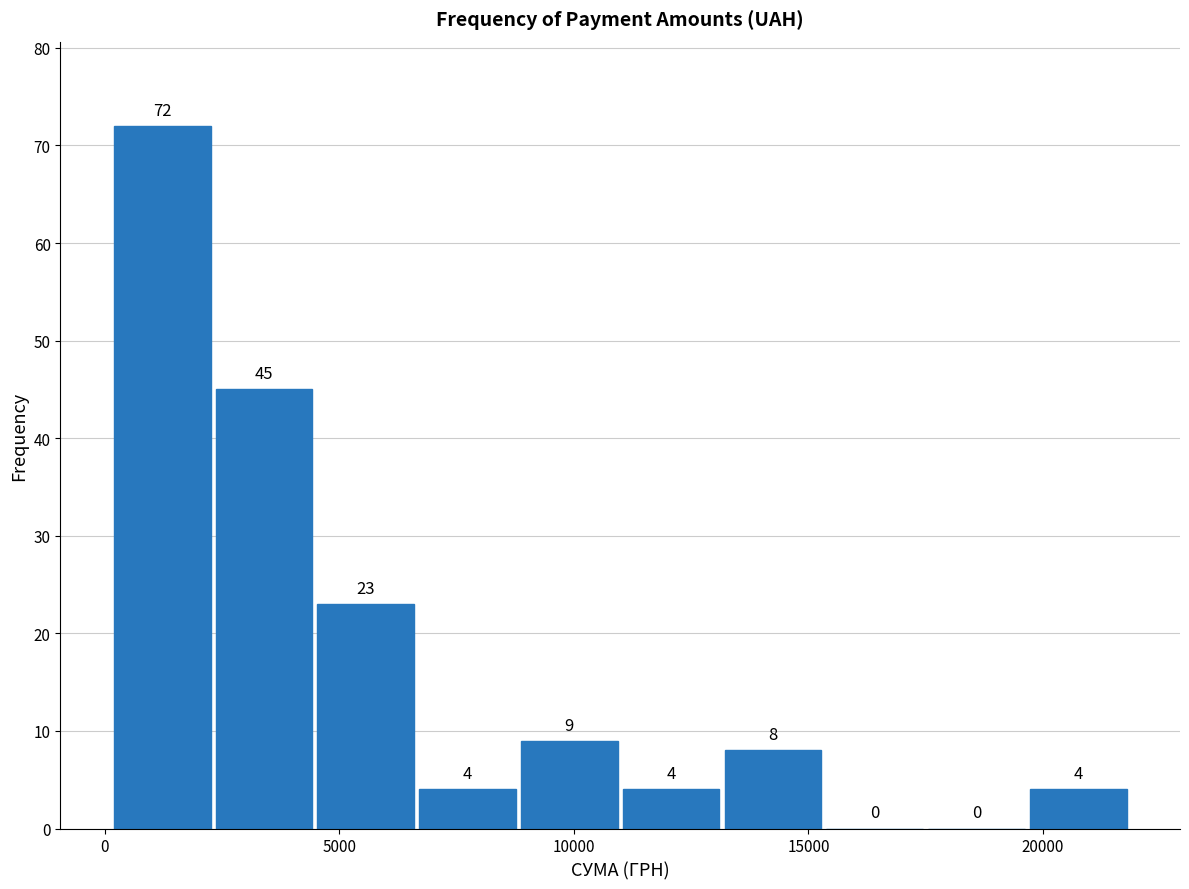

What is the height of the bar covering 13000 to 15500 on the x-axis? The bar edges are not printed on the chart, so give them approximately, as read against the axis.

8